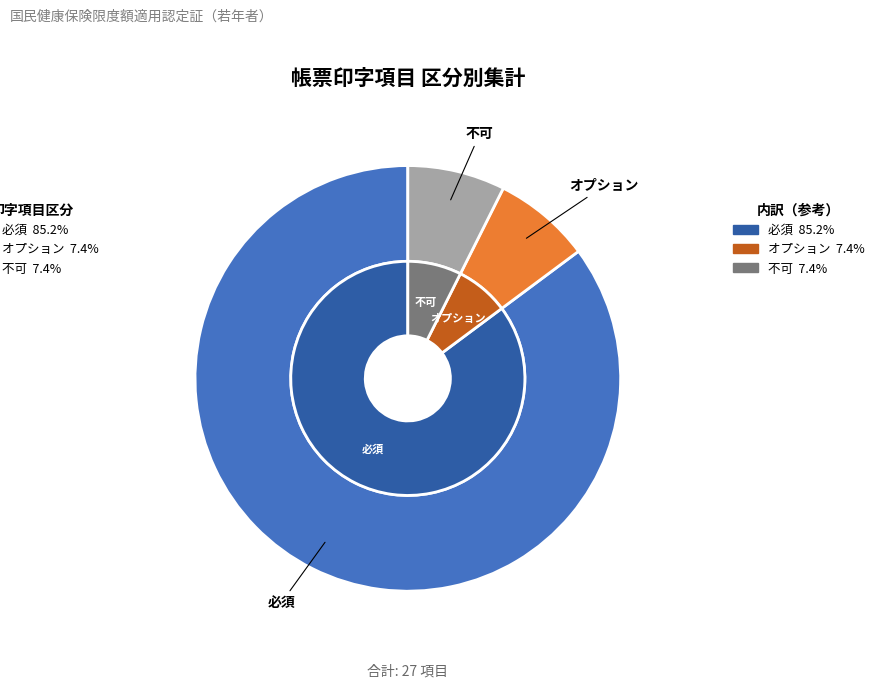

Is it true that オプション is 7% of the pie?

True